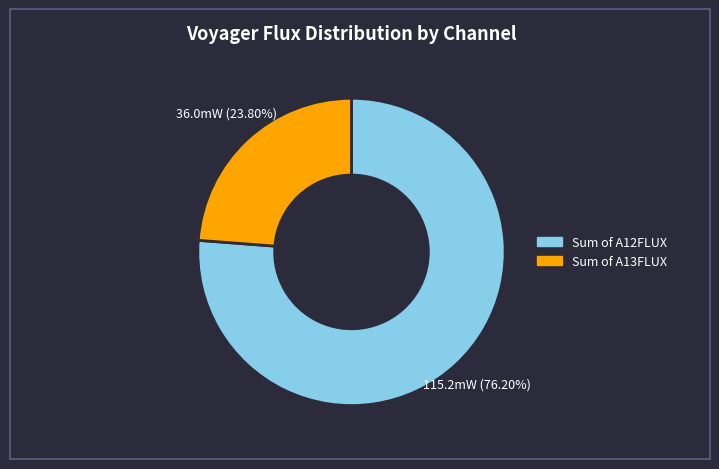

How many slices are in this pie chart?

2